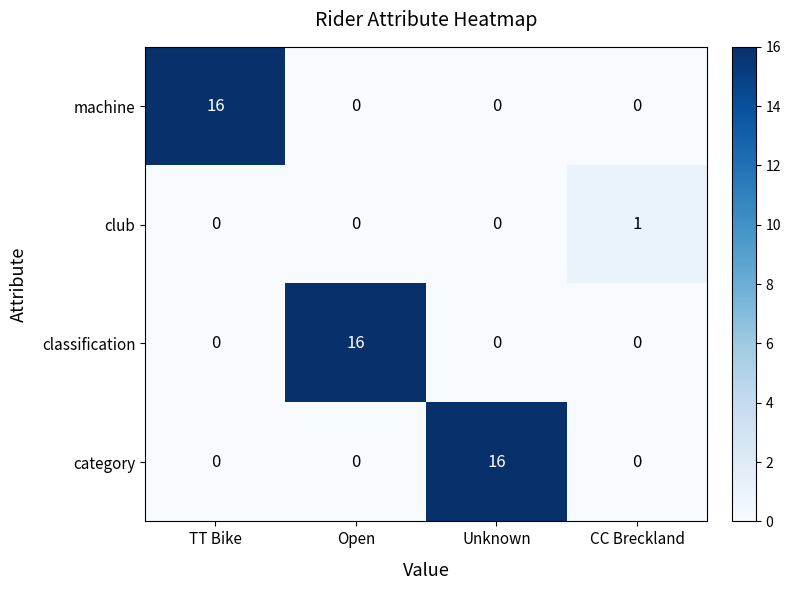

How many club values are between 0 and 1?

4